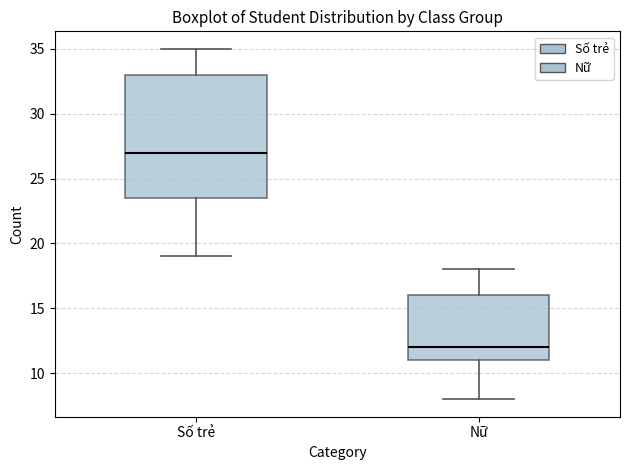

Reading left to right, transcribe this box plot: for each box, give where its median line is, the range the box spans, and where its two whiskers end, as read against the y-axis. The values are not printed on the chart, so give them approximately, as read against the axis.

Số trẻ: median 27.0, box 23.5 to 33.0, whiskers 19.0 to 35.0
Nữ: median 12.0, box 11.0 to 16.0, whiskers 8.0 to 18.0